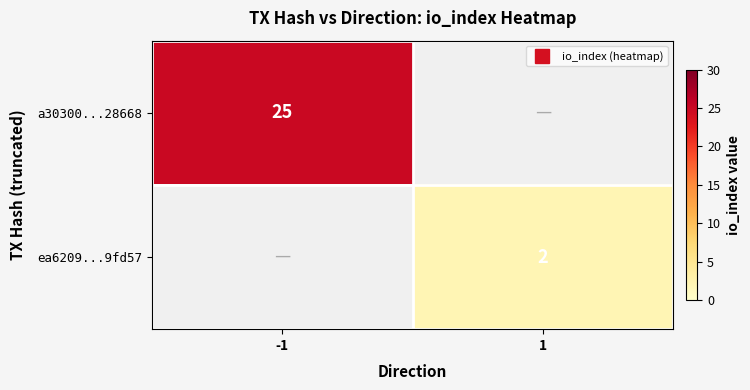

At which label does a30300...28668 reach its minimum?

-1